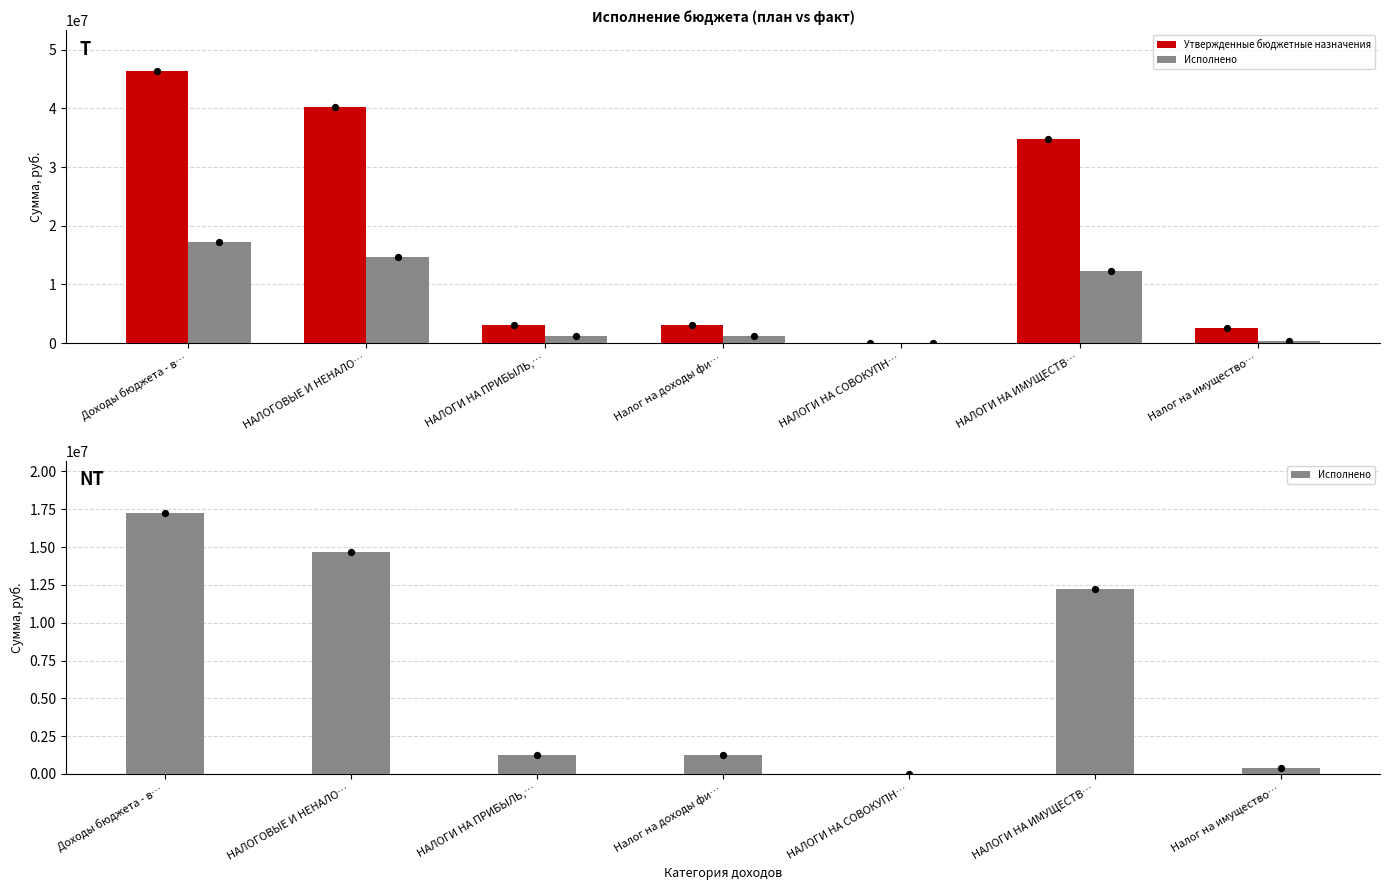

Which series reaches the minimum Y coordinate?

Исполнено